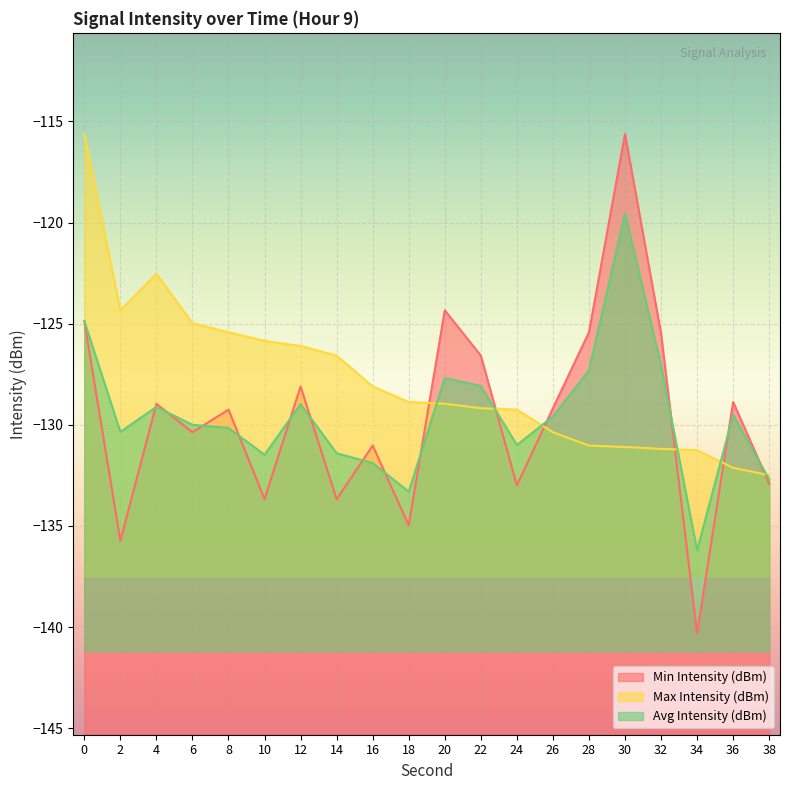

Reading left to right, list all the values displayed in this chart.

Min Intensity (dBm): -124.9	-135.7	-129.0	-130.4	-129.3	-133.7	-128.1	-133.7	-131.0	-135.0	-124.3	-126.6	-133.0	-129.2	-125.4	-115.6	-125.5	-140.3	-128.9	-132.9
Max Intensity (dBm): -115.6	-124.3	-122.5	-125.0	-125.4	-125.9	-126.1	-126.6	-128.1	-128.9	-129.0	-129.2	-129.3	-130.4	-131.0	-131.1	-131.2	-131.3	-132.1	-132.5
Avg Intensity (dBm): -124.9	-130.3	-129.1	-130.0	-130.2	-131.5	-129.0	-131.4	-131.9	-133.3	-127.7	-128.1	-131.0	-129.6	-127.3	-119.5	-127.1	-136.2	-129.5	-132.7